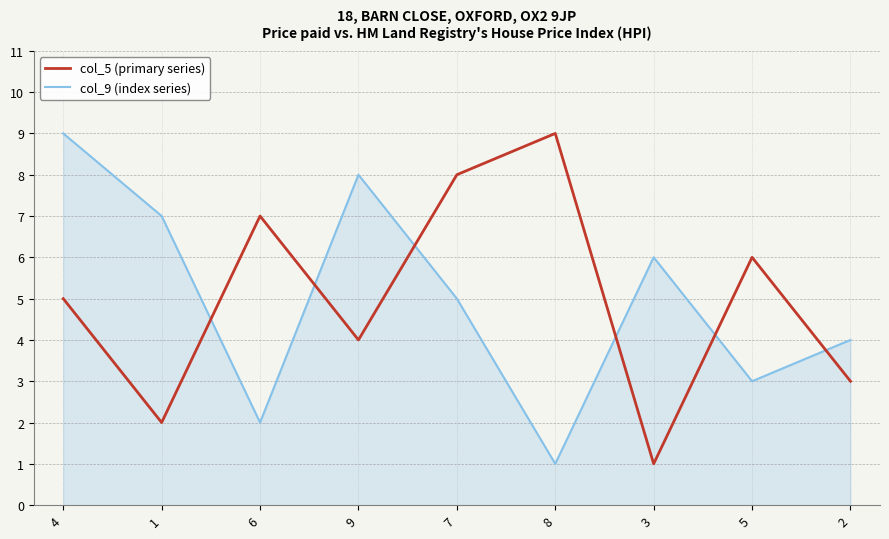

What is the spread (max minus min) of values at 2?

1